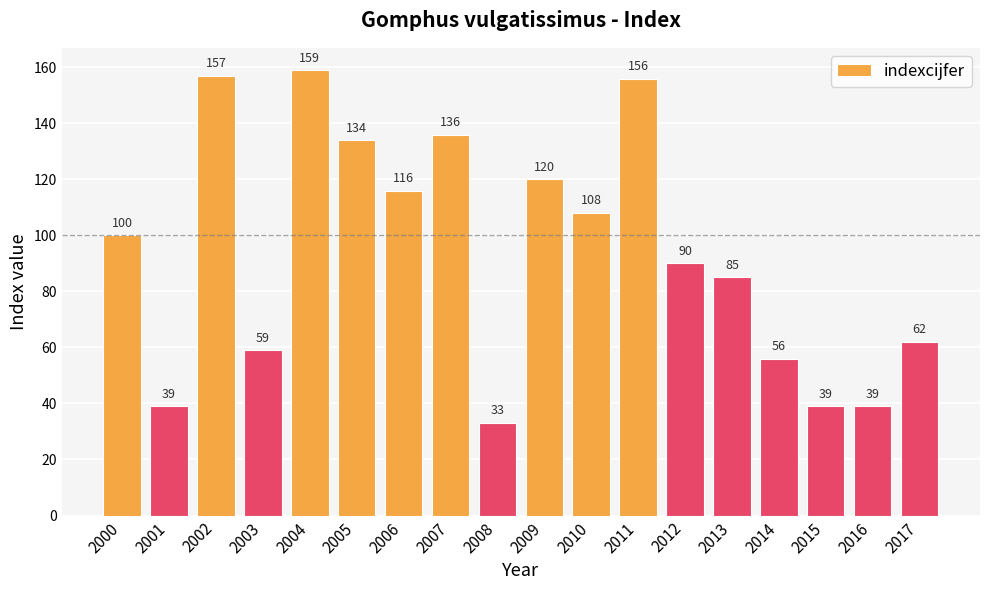

How many data points are less than 100?

9